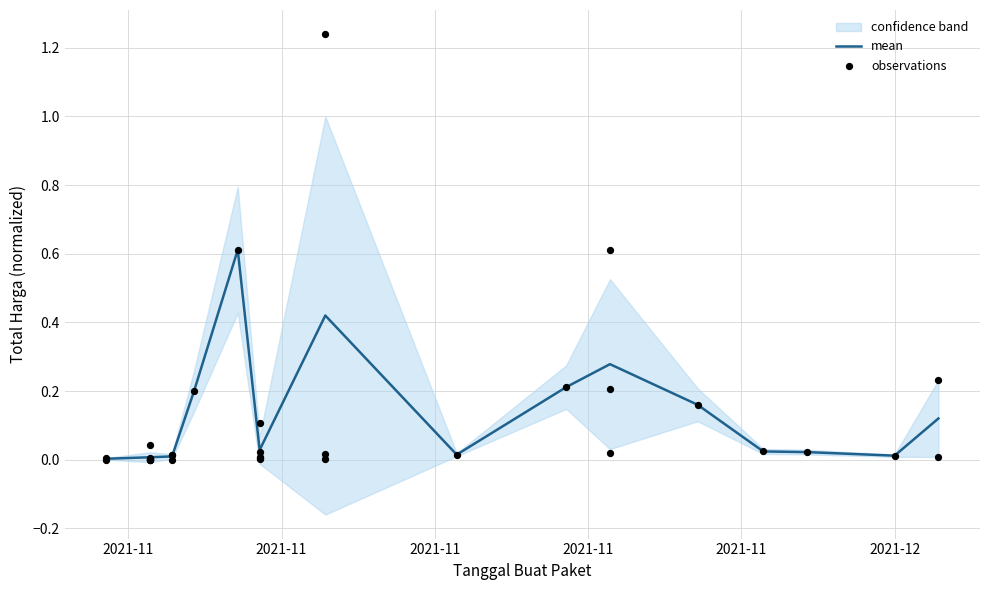

What is the highest value of the mean series?

0.6